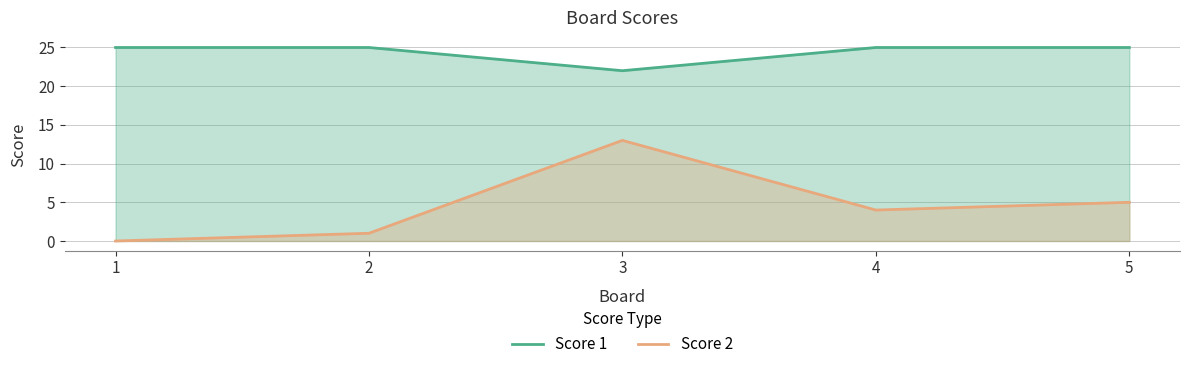

Reading left to right, list all the values displayed in this chart.

Score 1: 25	25	22	25	25
Score 2: 0	1	13	4	5